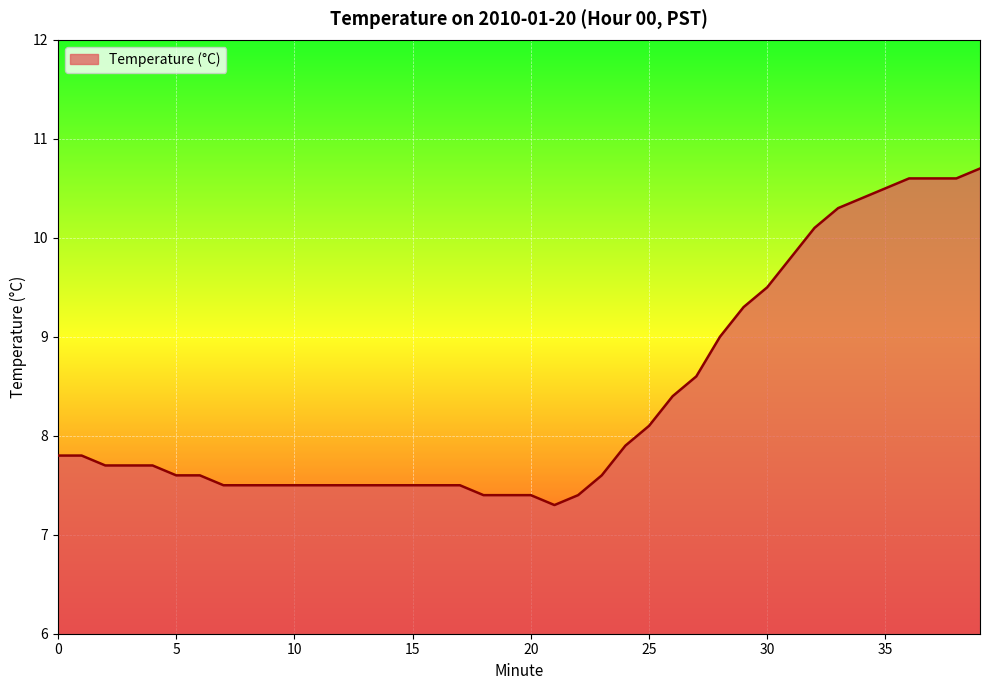

What is the difference between the maximum and minimum values?

3.4